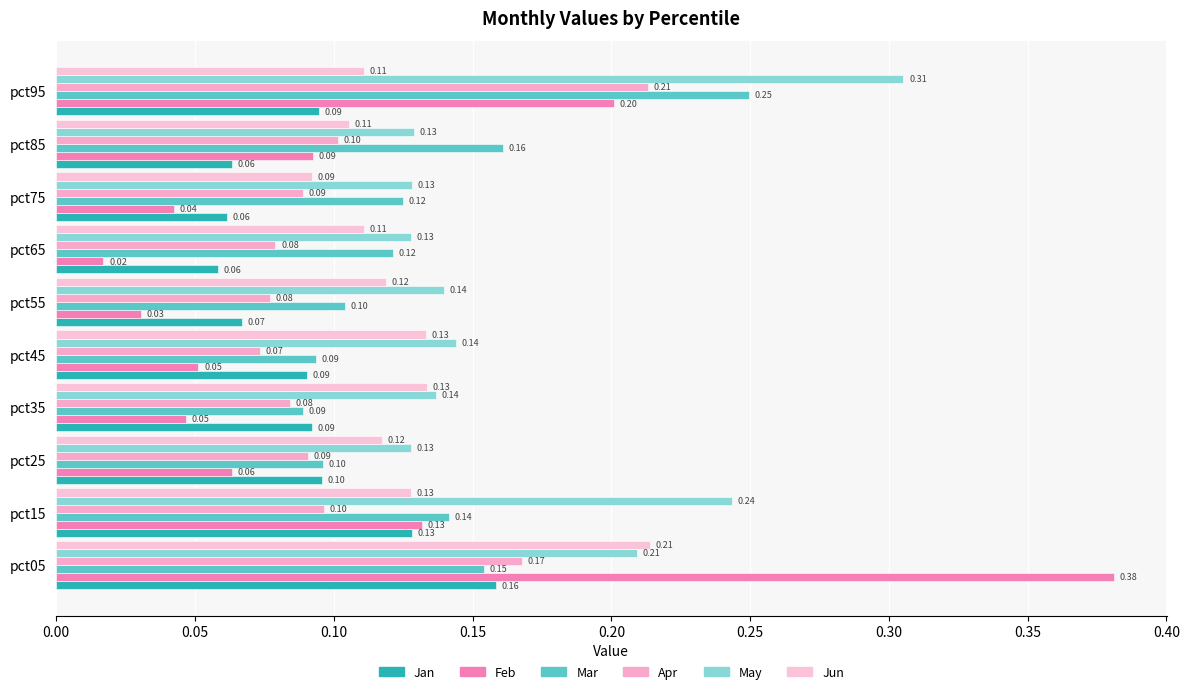

What is the average value of the Feb series?

0.1